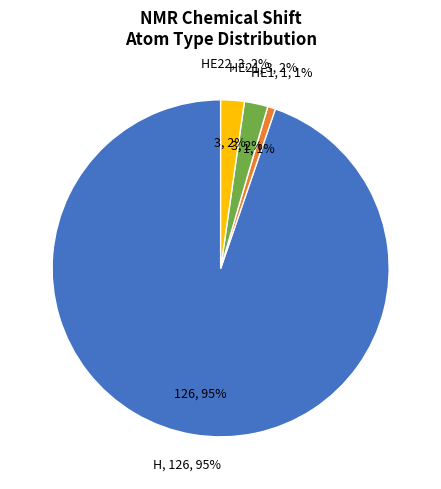

What is the largest slice in the pie chart?

H